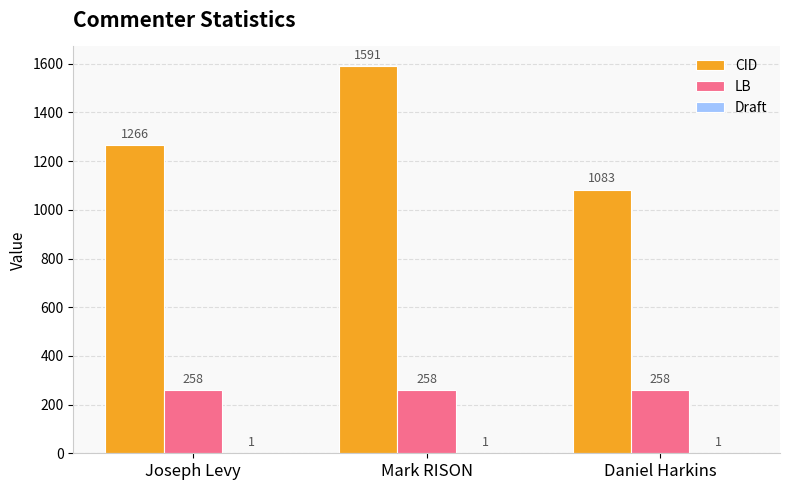

Which series changed the most between Mark RISON and Daniel Harkins?

CID